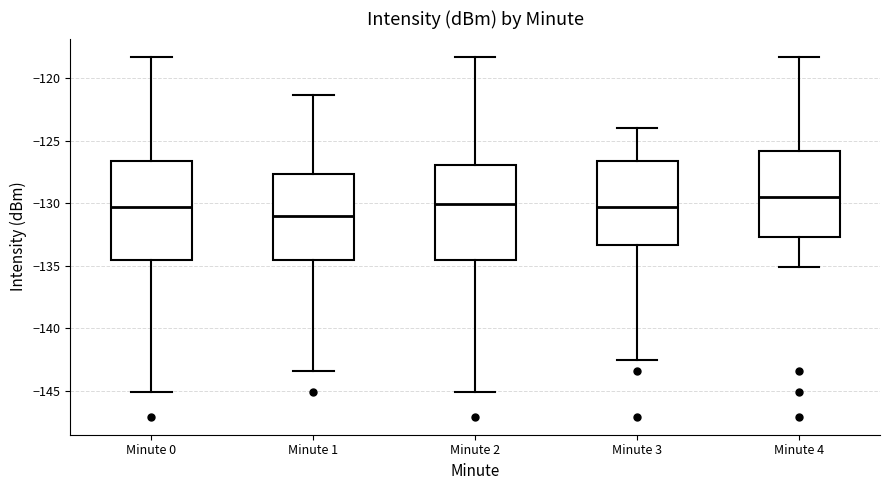

Reading left to right, read every box against the y-axis: the position of its median line, the range the box covers, and the ends of its whiskers. The values are not printed on the chart, so give them approximately, as read against the axis.

Minute 0: median -130.5, box -134.5 to -126.5, whiskers -145.0 to -118.5
Minute 1: median -131.0, box -134.5 to -127.5, whiskers -143.5 to -121.5
Minute 2: median -130.0, box -134.5 to -127.0, whiskers -145.0 to -118.5
Minute 3: median -130.5, box -133.5 to -126.5, whiskers -142.5 to -124.0
Minute 4: median -129.5, box -132.5 to -126.0, whiskers -135.0 to -118.5